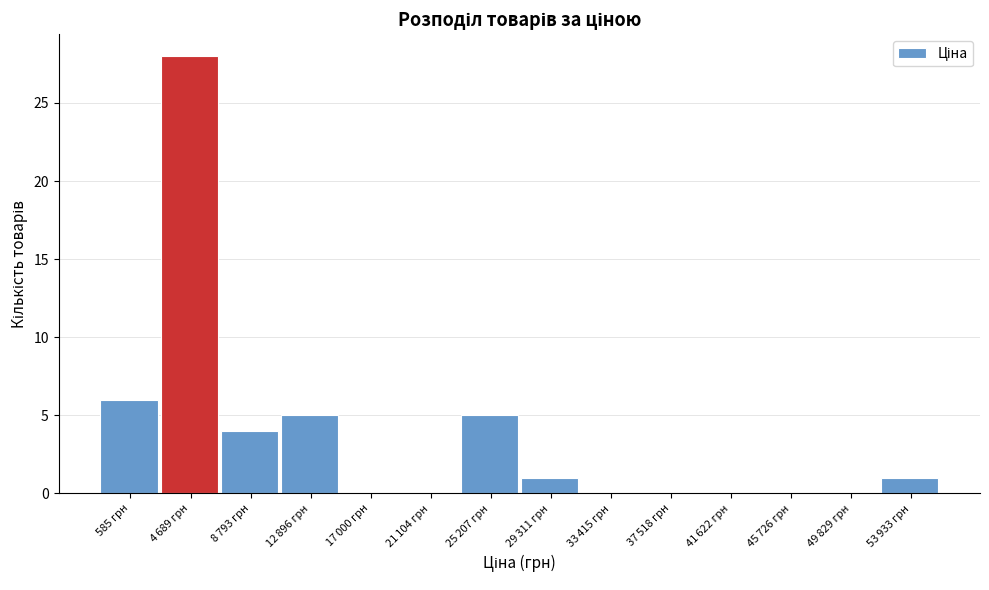

At which label is the value closest to 14?

585 грн